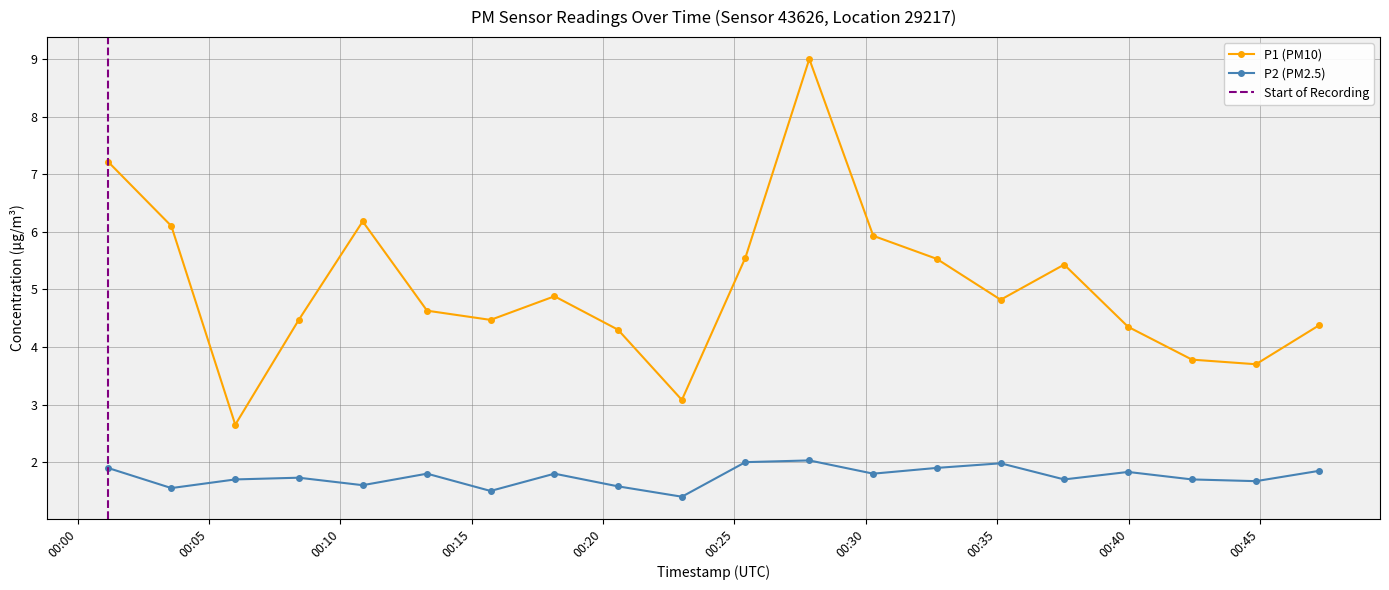

What is the greatest value displayed?

9.0